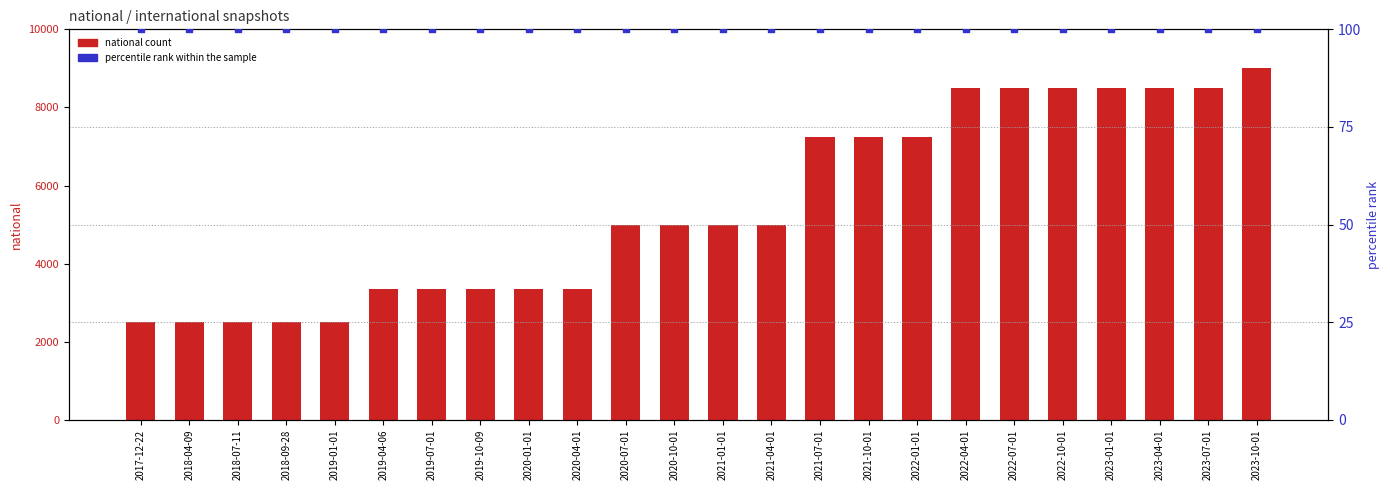

Which series contains the lowest Y value?

percentile rank within the sample